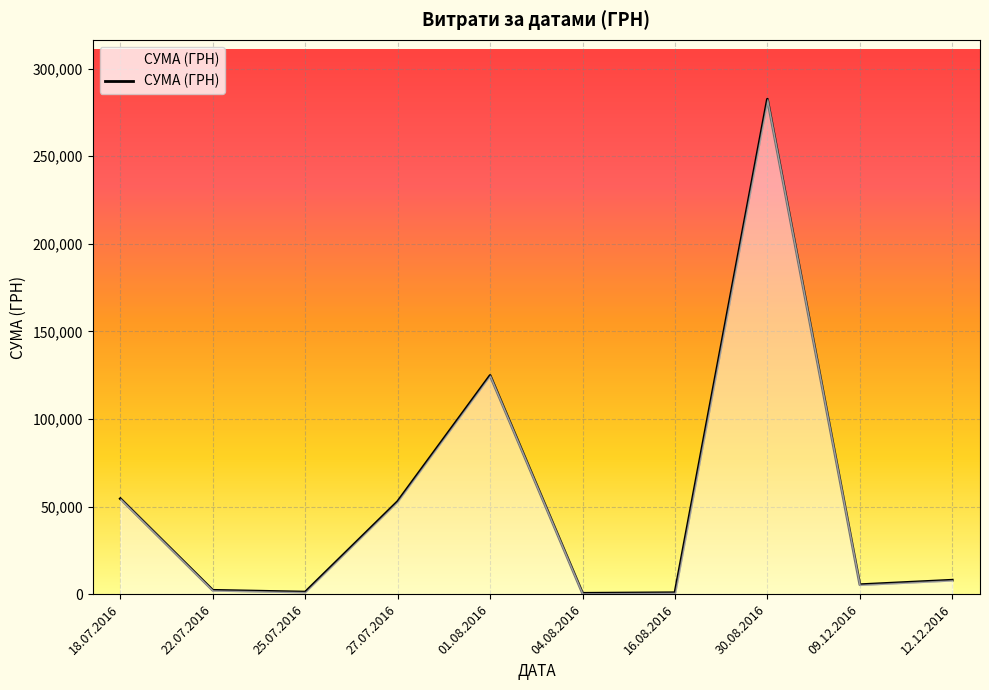

Which has a higher value, 12.12.2016 or 27.07.2016?

27.07.2016